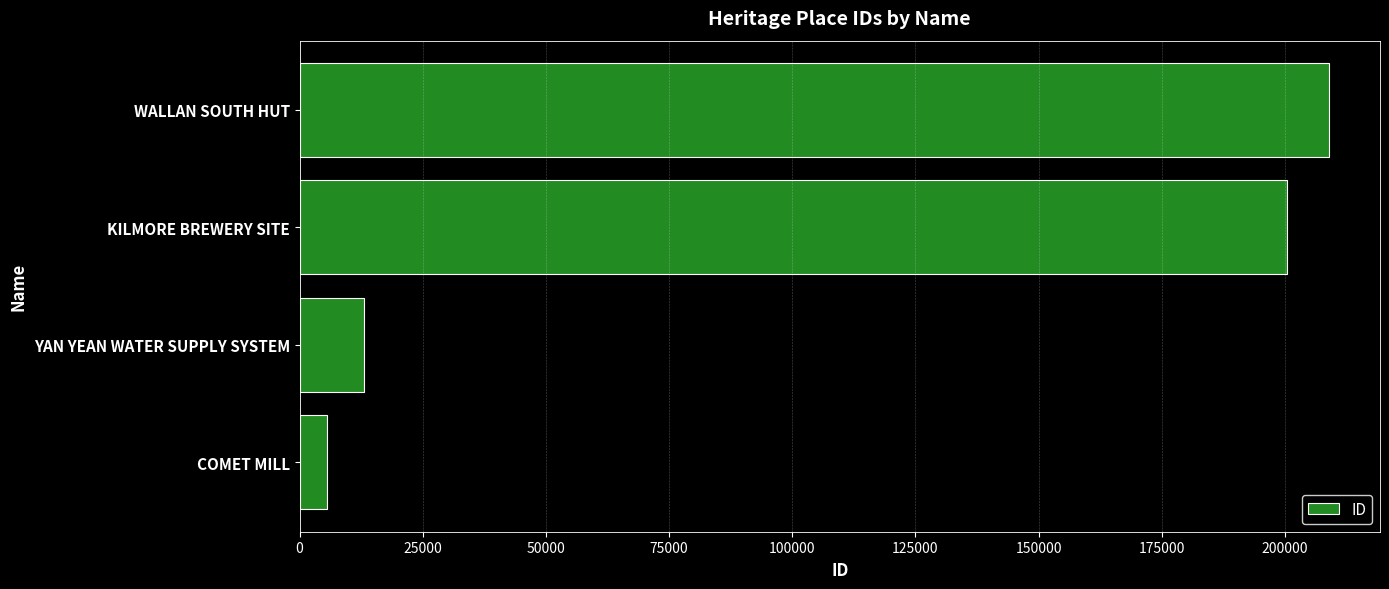

List the labels in order of value, largest first.

WALLAN SOUTH HUT, KILMORE BREWERY SITE, YAN YEAN WATER SUPPLY SYSTEM, COMET MILL